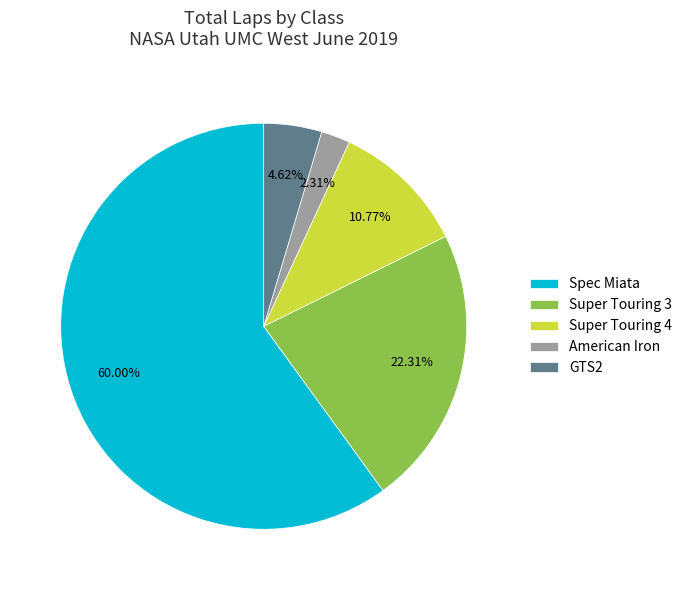

What is the largest slice in the pie chart?

Spec Miata